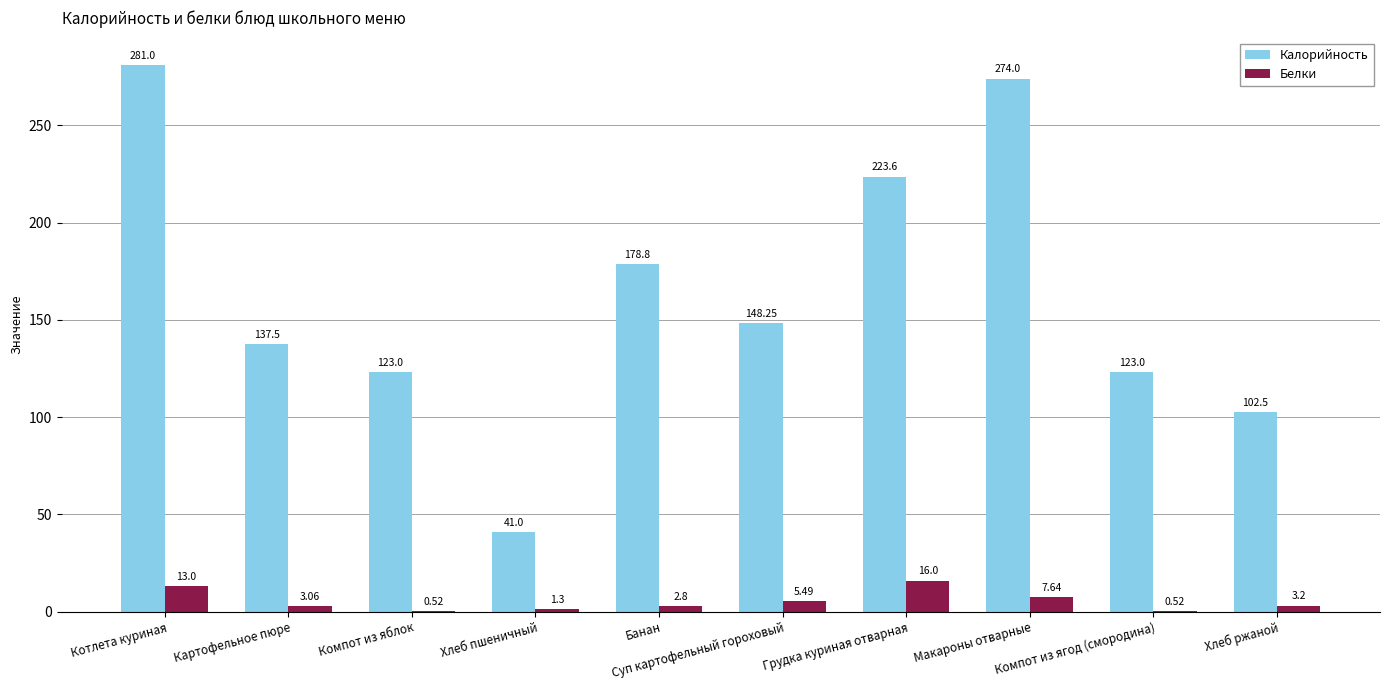

What is the sum of all Калорийность values?

1632.7